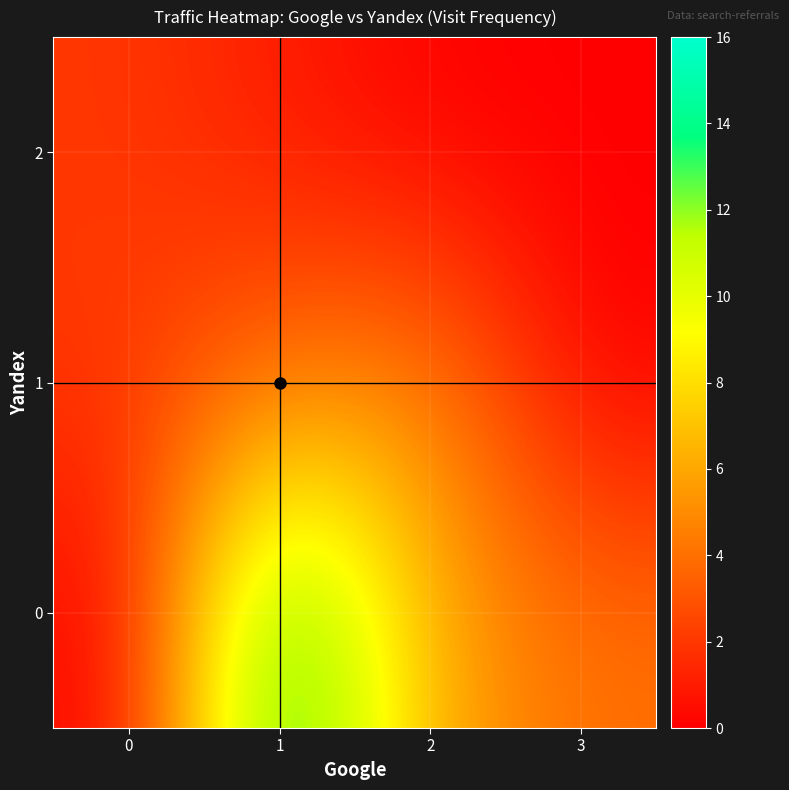

Reading left to right, what are all the values shown in this chart?

0: 0=0	1=16	2=6	3=4
1: 0=2	1=4	2=5	3=0
2: 0=2	1=1	2=0	3=0